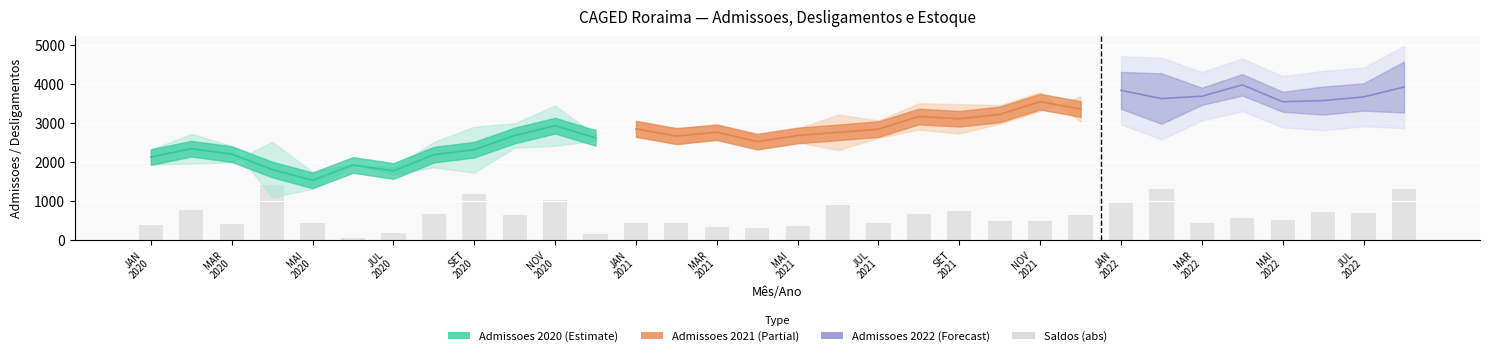

What is the difference between the second highest and minimum values?

1263